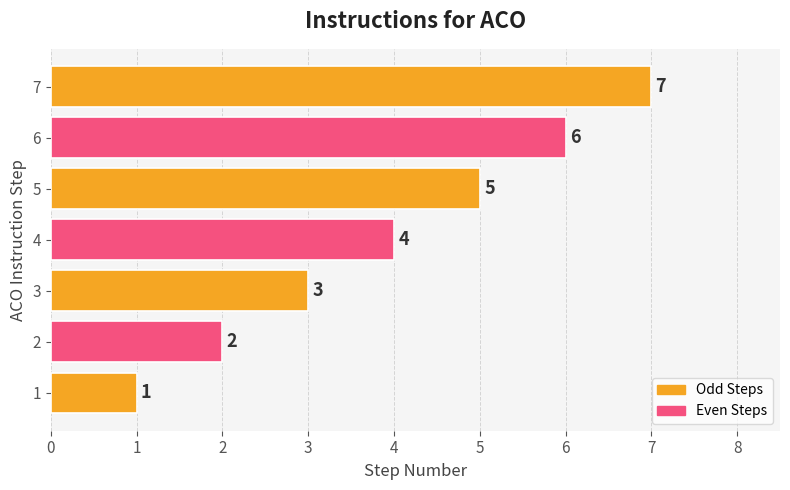

List the labels in order of value, largest first.

7, 6, 5, 4, 3, 2, 1